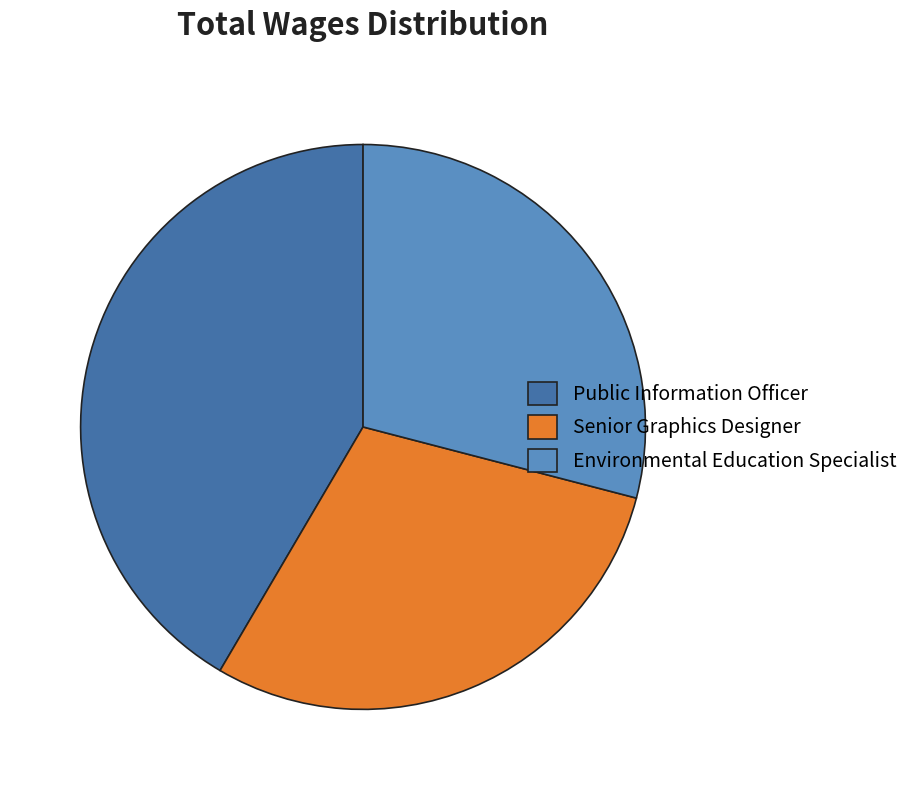

True or false: Senior Graphics Designer accounts for 37% of the total.

False